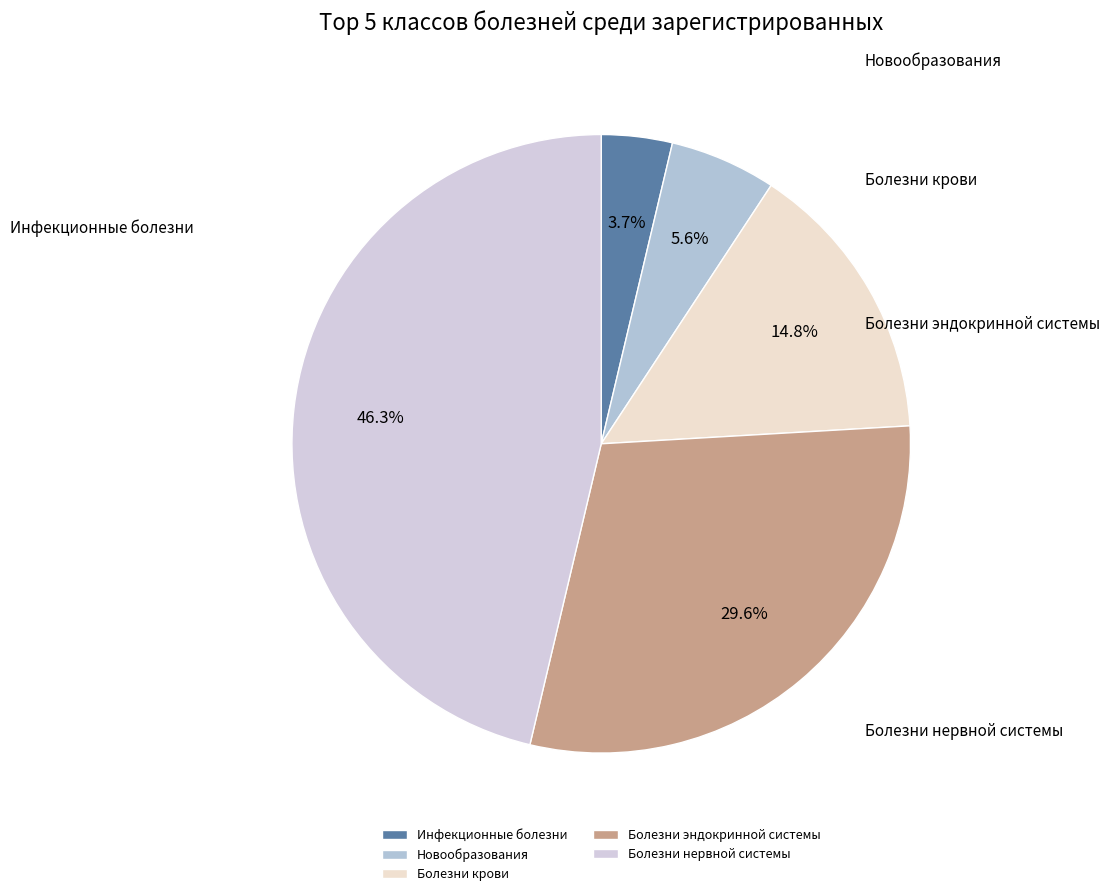

Is there any slice that represents more than half of the pie?

No